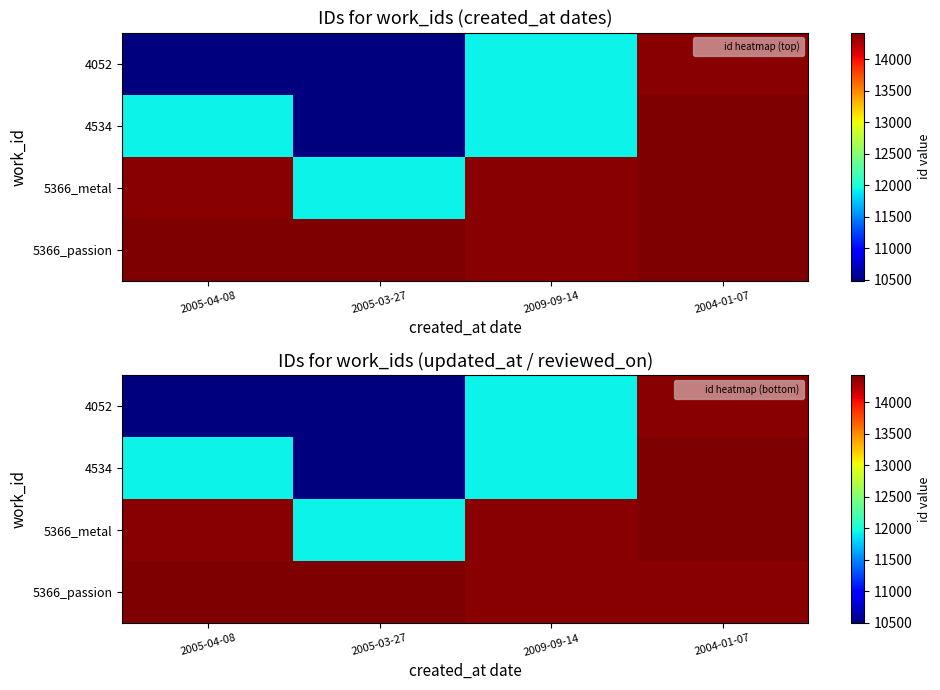

Which series has the largest range (max minus min)?

4534